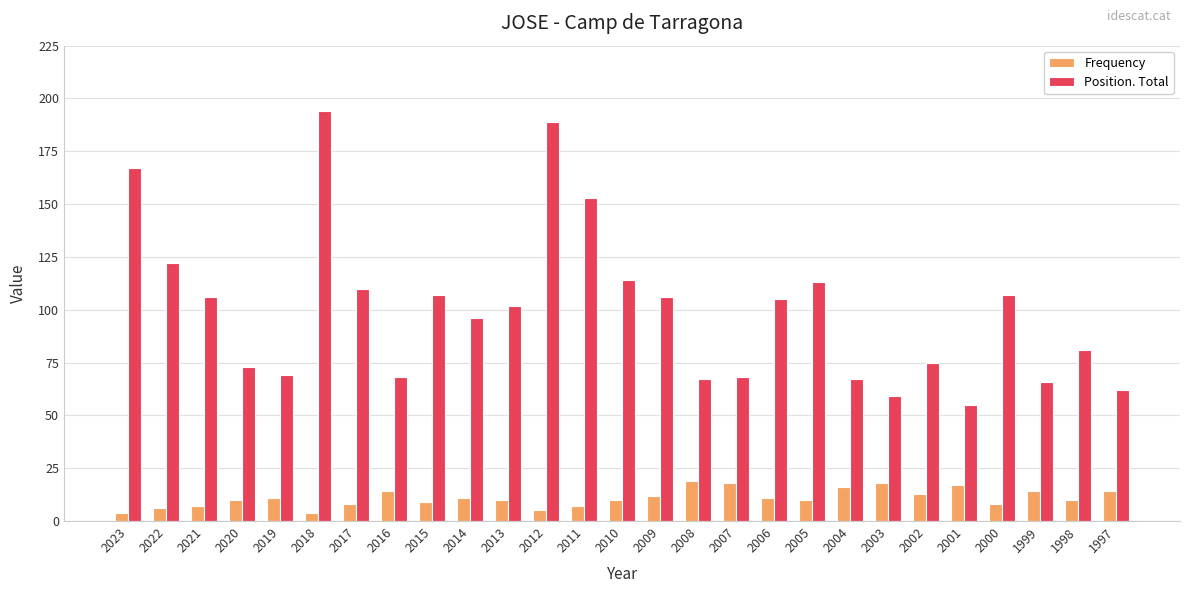

Is the value of Frequency at 2001 greater than the value of Position. Total at 2009?

No